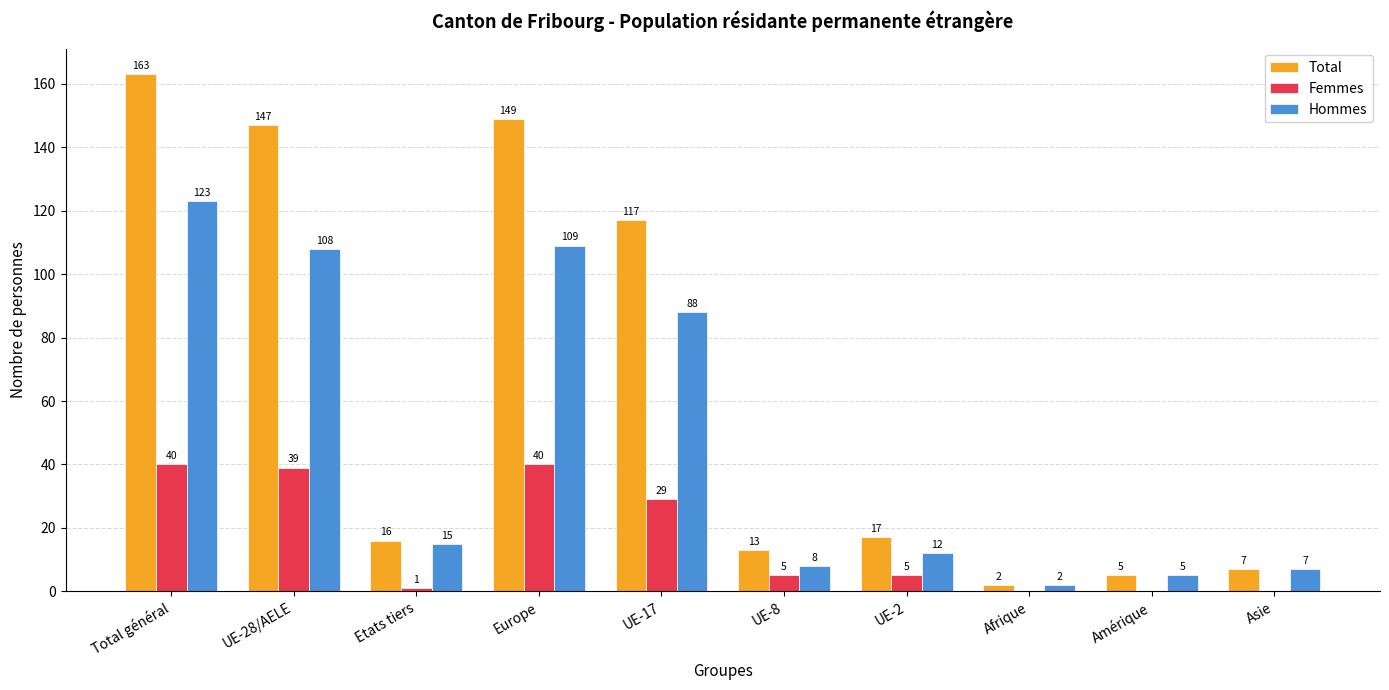

What are all the series names shown in the legend?

Total, Femmes, Hommes